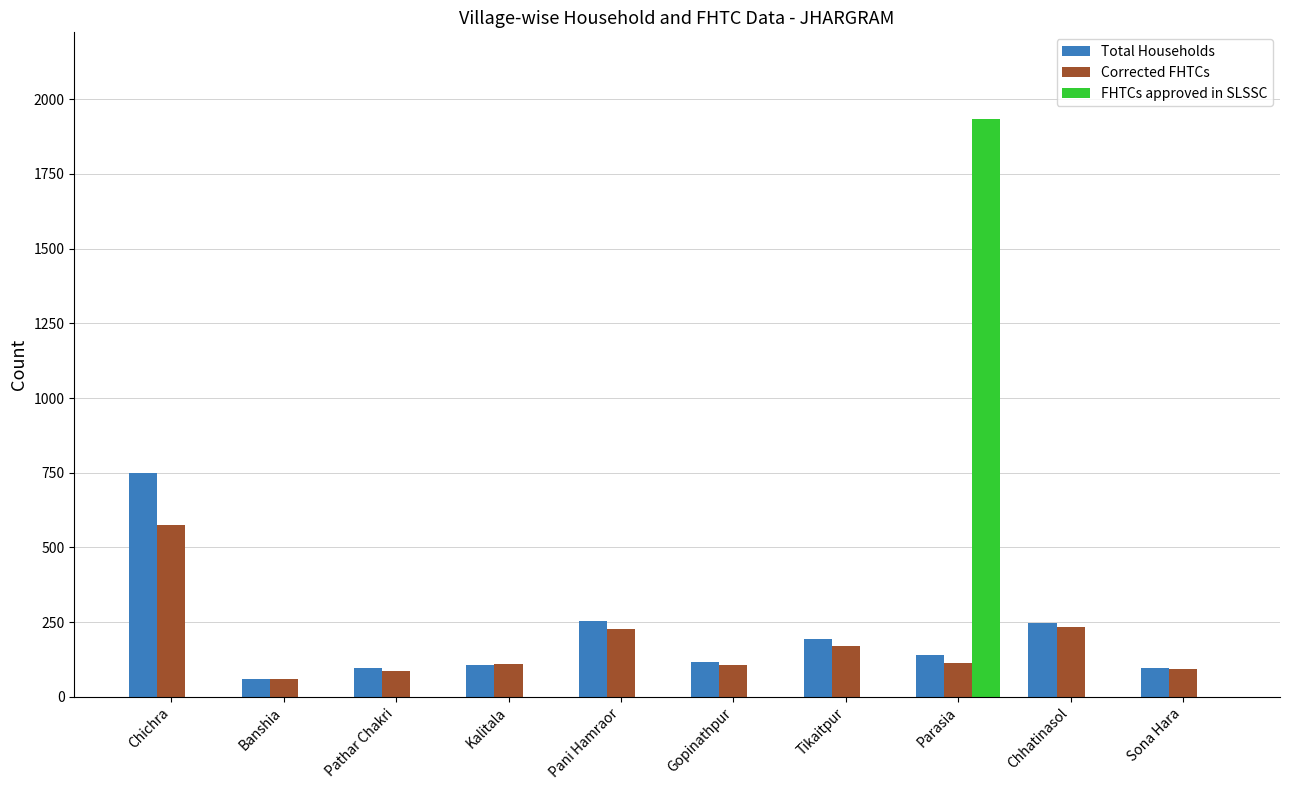

What is the sum of all Total Households values?

2058